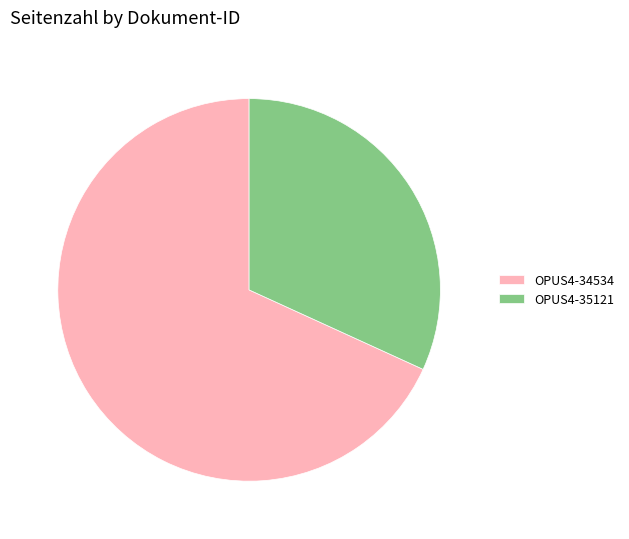

Which category has the biggest portion of the pie?

OPUS4-34534